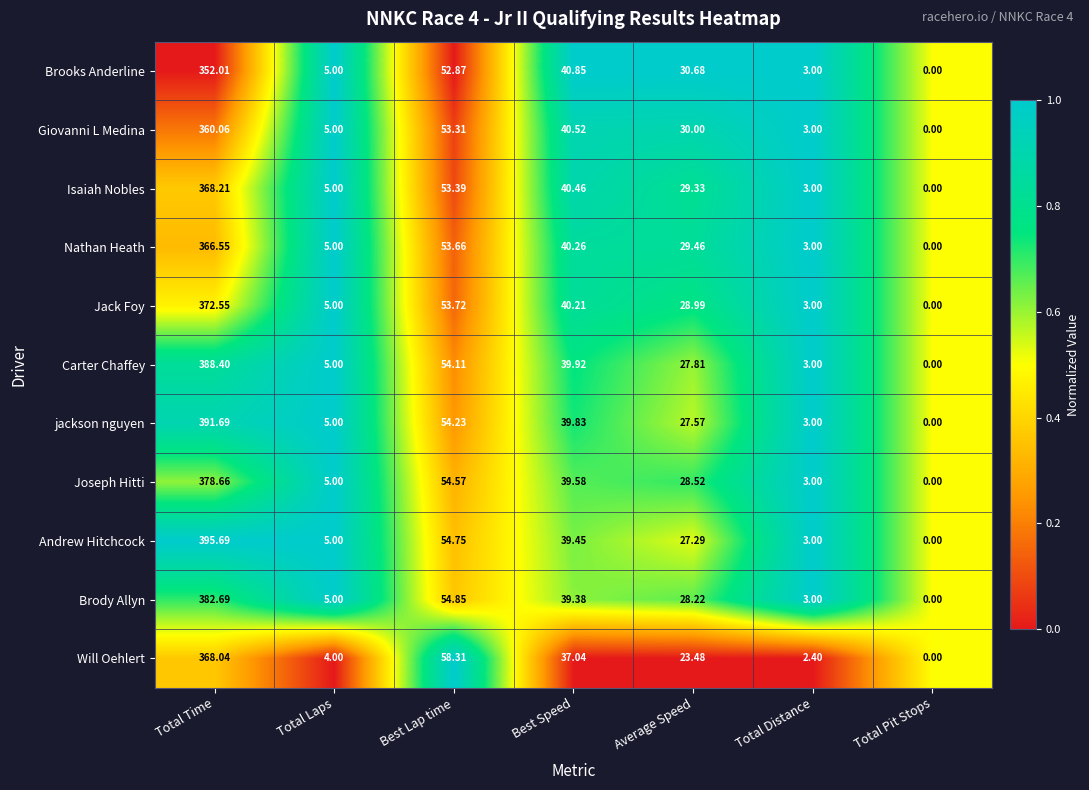

Count the number of data series in this chart.

11